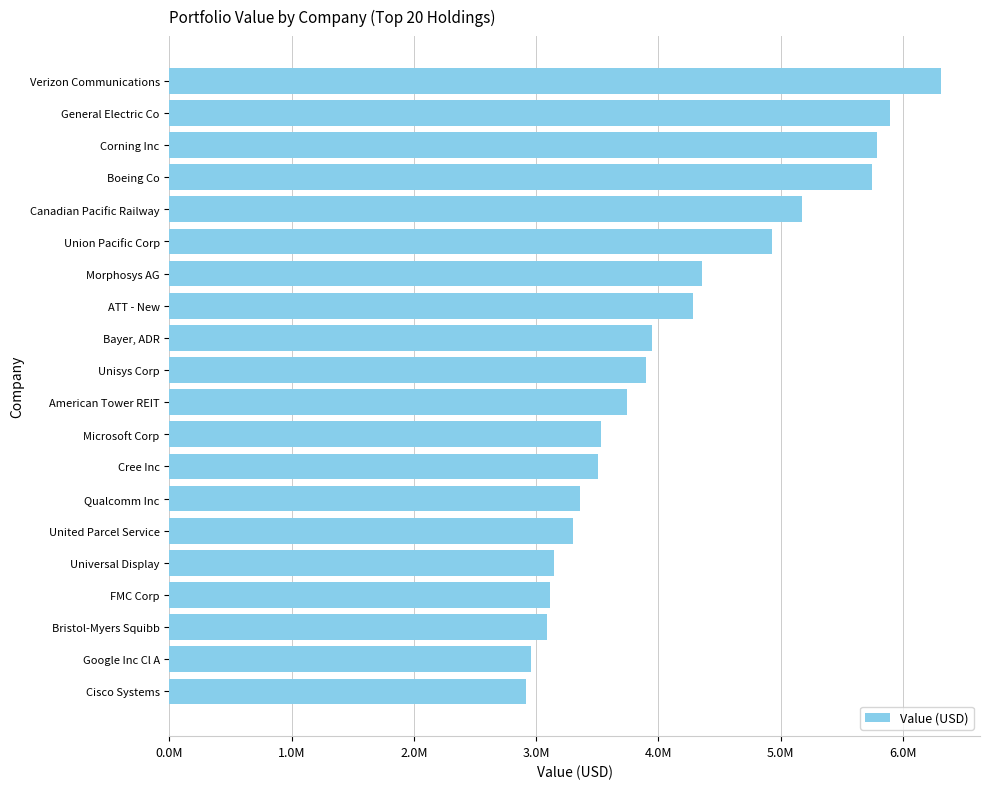

Which label corresponds to the largest value in the chart?

Verizon Communications